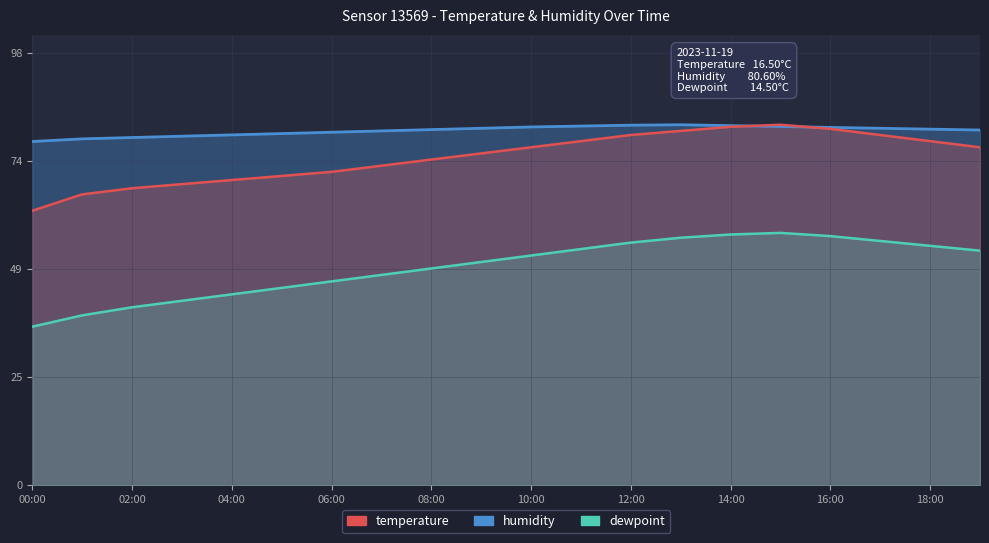

How many data points in dewpoint are above 52?

10